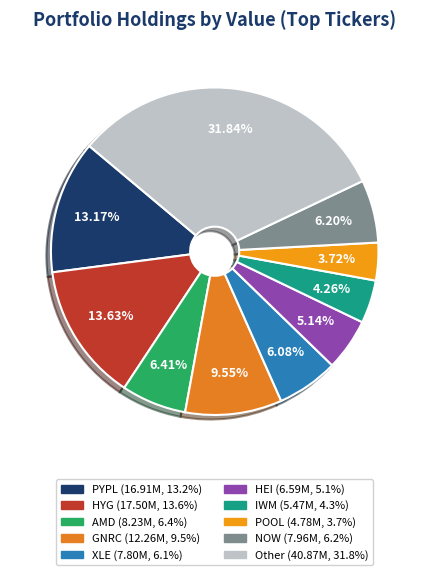

To the nearest percent, what percentage of the pie is XLE?

6%